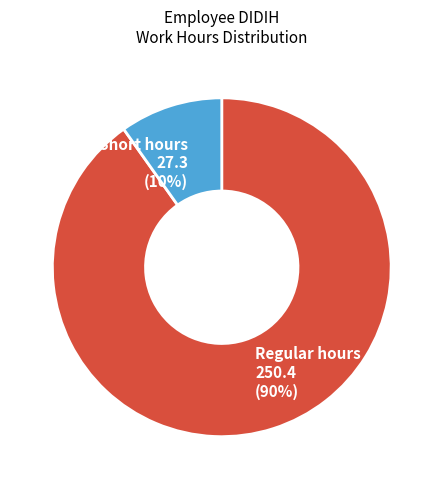

True or false: Regular hours accounts for 90% of the total.

True